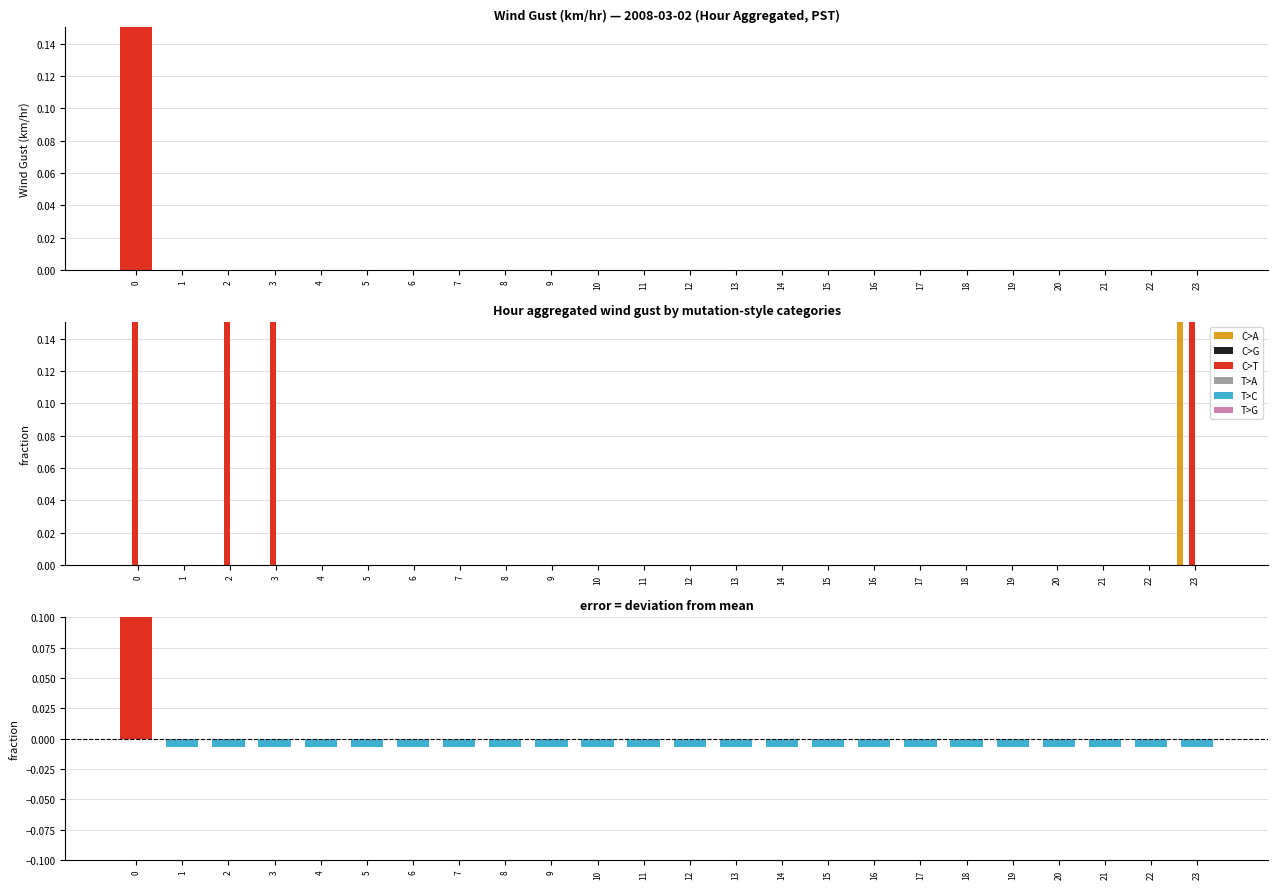

Reading left to right, what are all the values shown in this chart?

C>T: 0.2	-0.0	-0.0	-0.0	-0.0	-0.0	-0.0	-0.0	-0.0	-0.0	-0.0	-0.0	-0.0	-0.0	-0.0	-0.0	-0.0	-0.0	-0.0	-0.0	-0.0	-0.0	-0.0	-0.0
C>A: 0.0	0.0	0.0	0.0	0.0	0.0	0.0	0.0	0.0	0.0	0.0	0.0	0.0	0.0	0.0	0.0	0.0	0.0	0.0	0.0	0.0	0.0	0.0	2.4
C>G: 0.0	0.0	0.0	0.0	0.0	0.0	0.0	0.0	0.0	0.0	0.0	0.0	0.0	0.0	0.0	0.0	0.0	0.0	0.0	0.0	0.0	0.0	0.0	0.0
T>A: 0.0	0.0	0.0	0.0	0.0	0.0	0.0	0.0	0.0	0.0	0.0	0.0	0.0	0.0	0.0	0.0	0.0	0.0	0.0	0.0	0.0	0.0	0.0	0.0
T>C: 0.0	0.0	0.0	0.0	0.0	0.0	0.0	0.0	0.0	0.0	0.0	0.0	0.0	0.0	0.0	0.0	0.0	0.0	0.0	0.0	0.0	0.0	0.0	0.0
T>G: 0.0	0.0	0.0	0.0	0.0	0.0	0.0	0.0	0.0	0.0	0.0	0.0	0.0	0.0	0.0	0.0	0.0	0.0	0.0	0.0	0.0	0.0	0.0	0.0